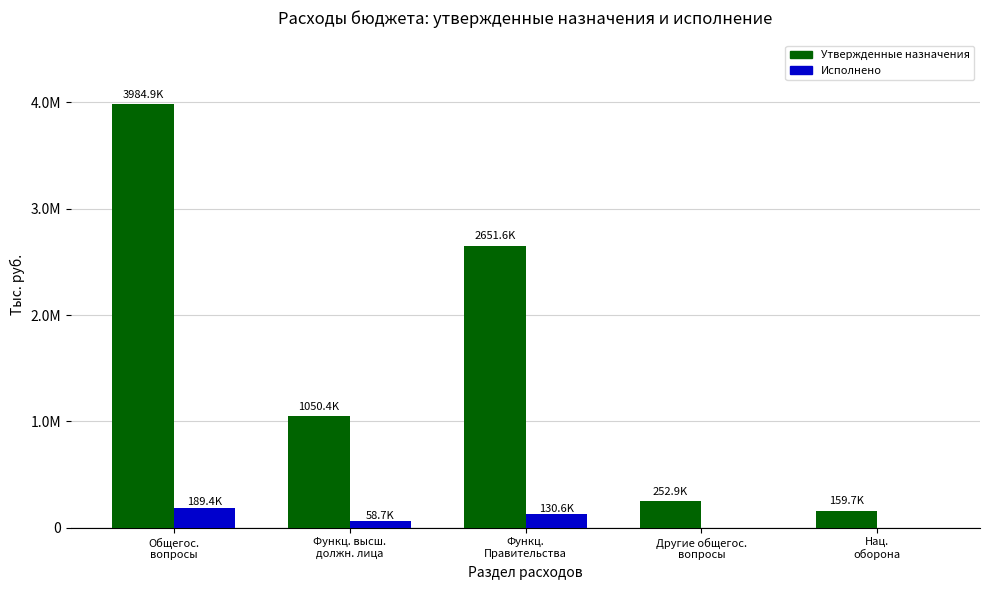

Are the bars horizontal?

No